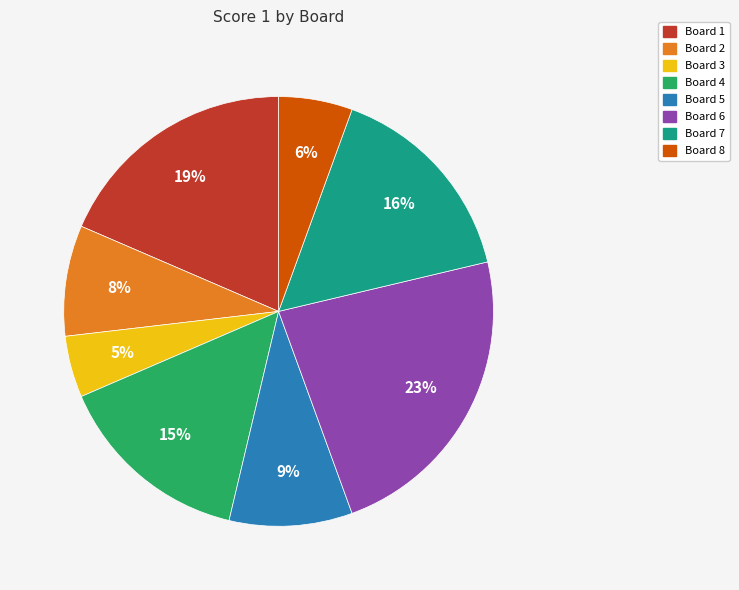

Is it true that Board 2 is 1% of the pie?

False